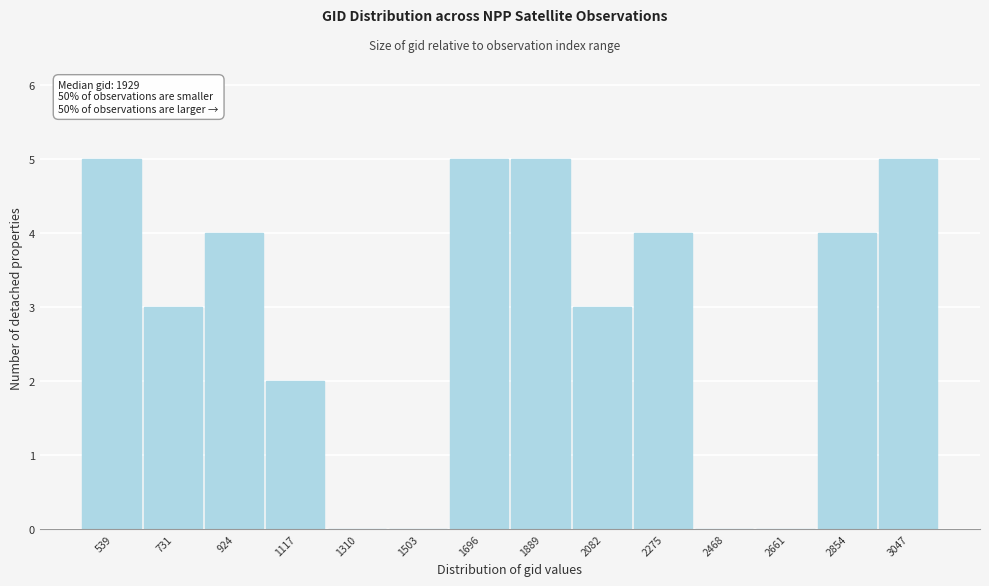

Reading left to right, list all the values displayed in this chart.

539=5	731=3	924=4	1117=2	1310=0	1503=0	1696=5	1889=5	2082=3	2275=4	2468=0	2661=0	2854=4	3047=5